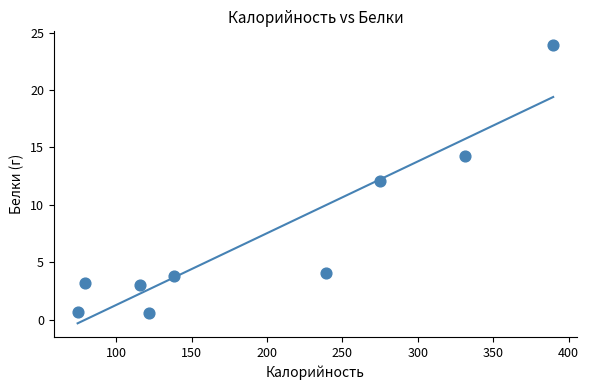

What is the range of Y values (max minus min)?

23.3